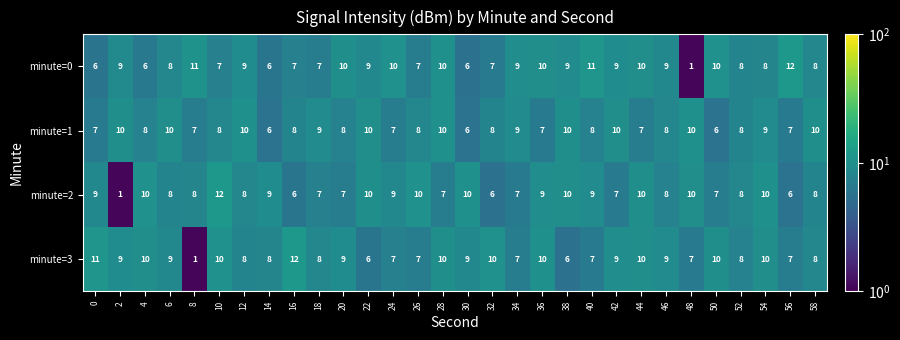

At how many categories does at least one series exceed 4?

30